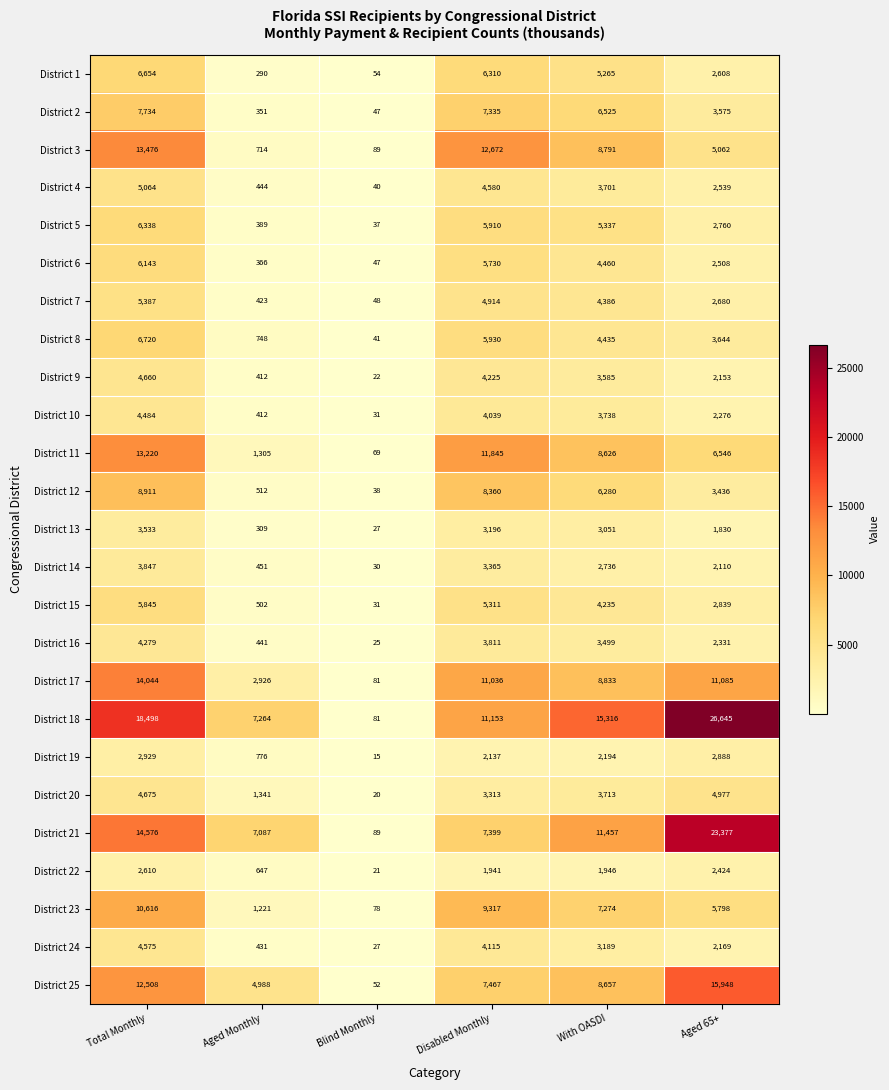

What is the maximum value shown in the chart?

26645